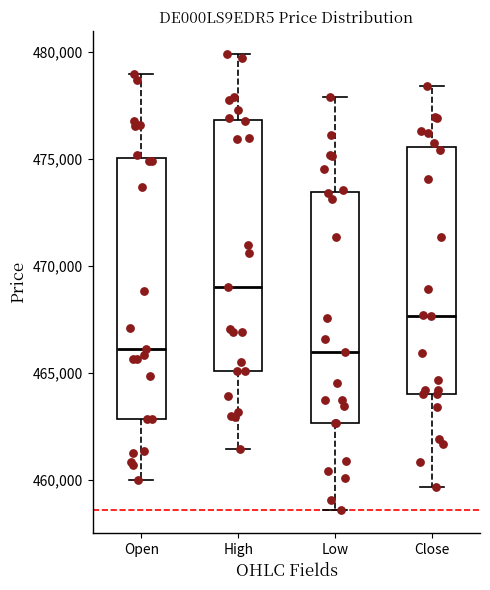

Where is the lower edge of the box for Open on the y-axis? The values are not printed on the chart, so give them approximately, as read against the axis.

463000